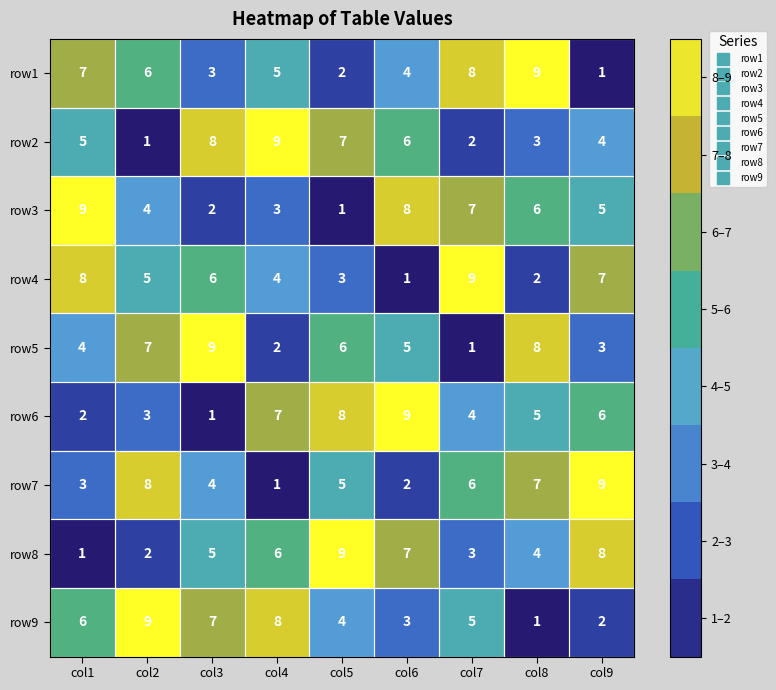

The value of row5 at col3 is 9. True or false?

True